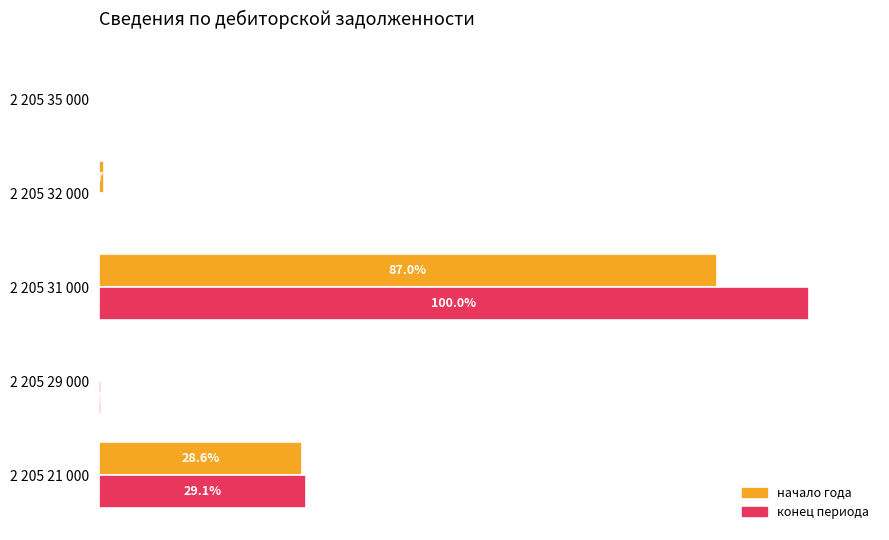

At which label is начало года closest to 43?

2 205 21 000